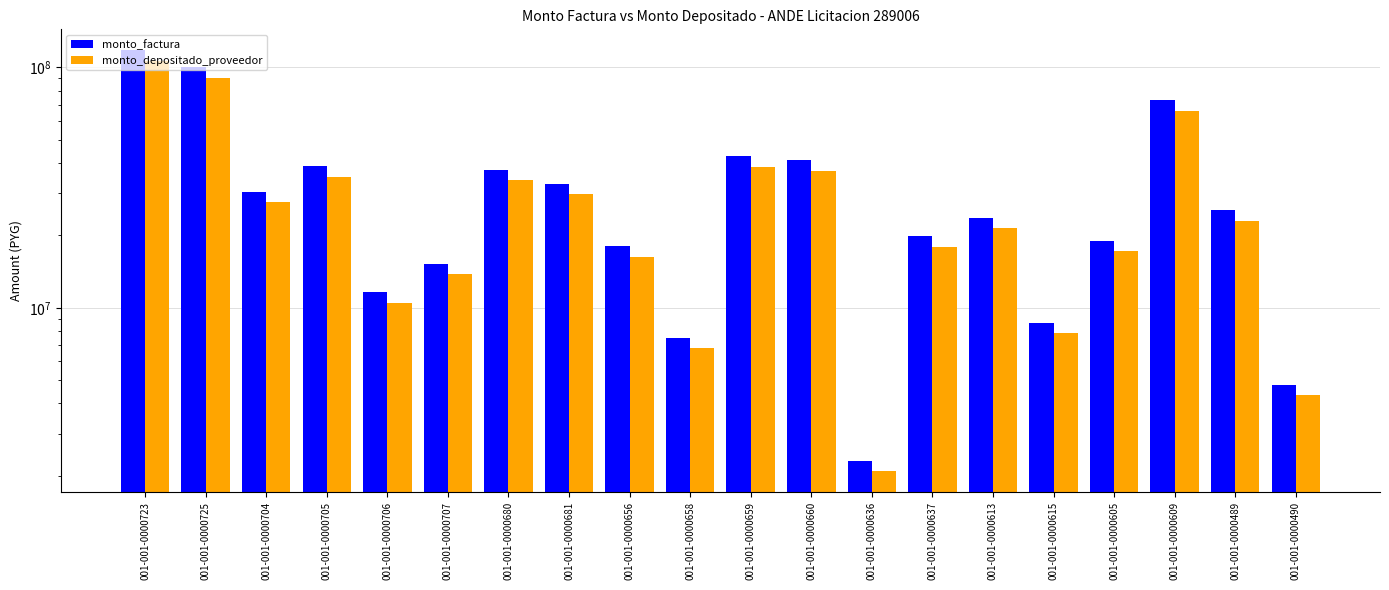

Is the value of monto_depositado_proveedor at 001-001-0000725 greater than the value of monto_factura at 001-001-0000658?

Yes